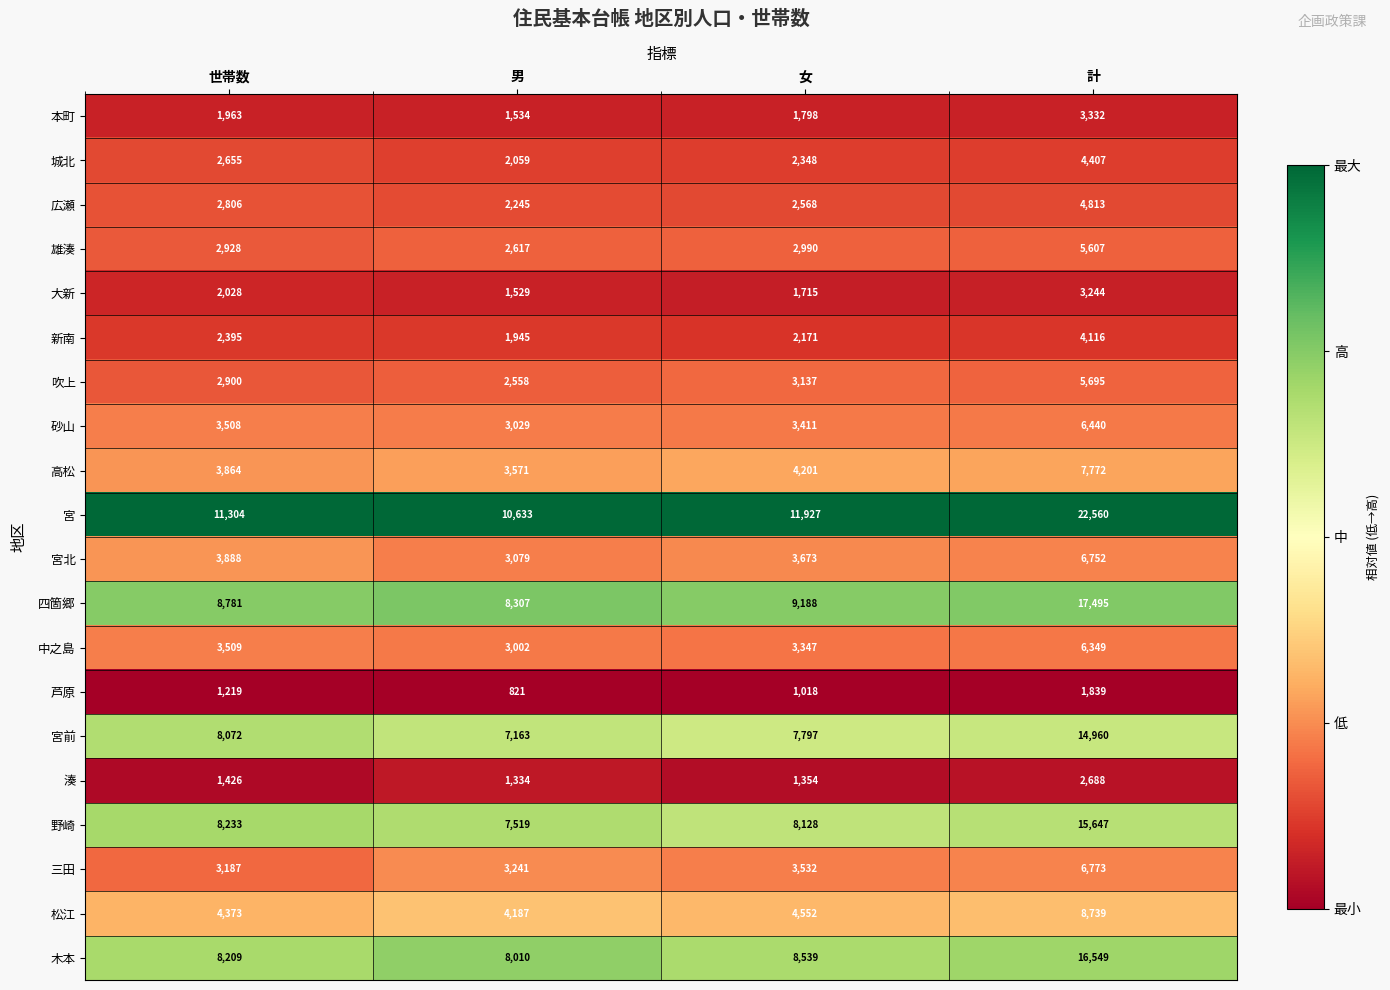

What is the minimum value shown in the chart?

821